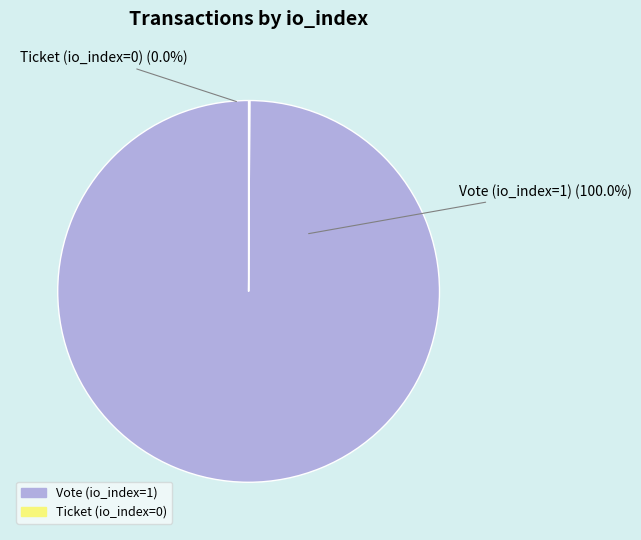

How many segments does this pie chart have?

2